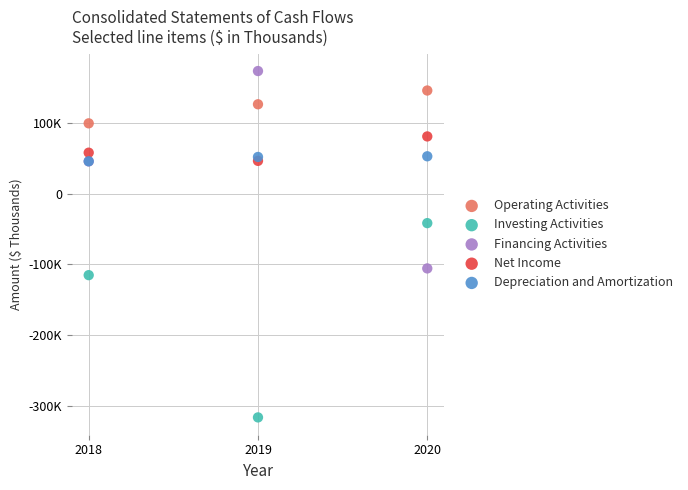

What are all the series names shown in the legend?

Operating Activities, Investing Activities, Financing Activities, Net Income, Depreciation and Amortization